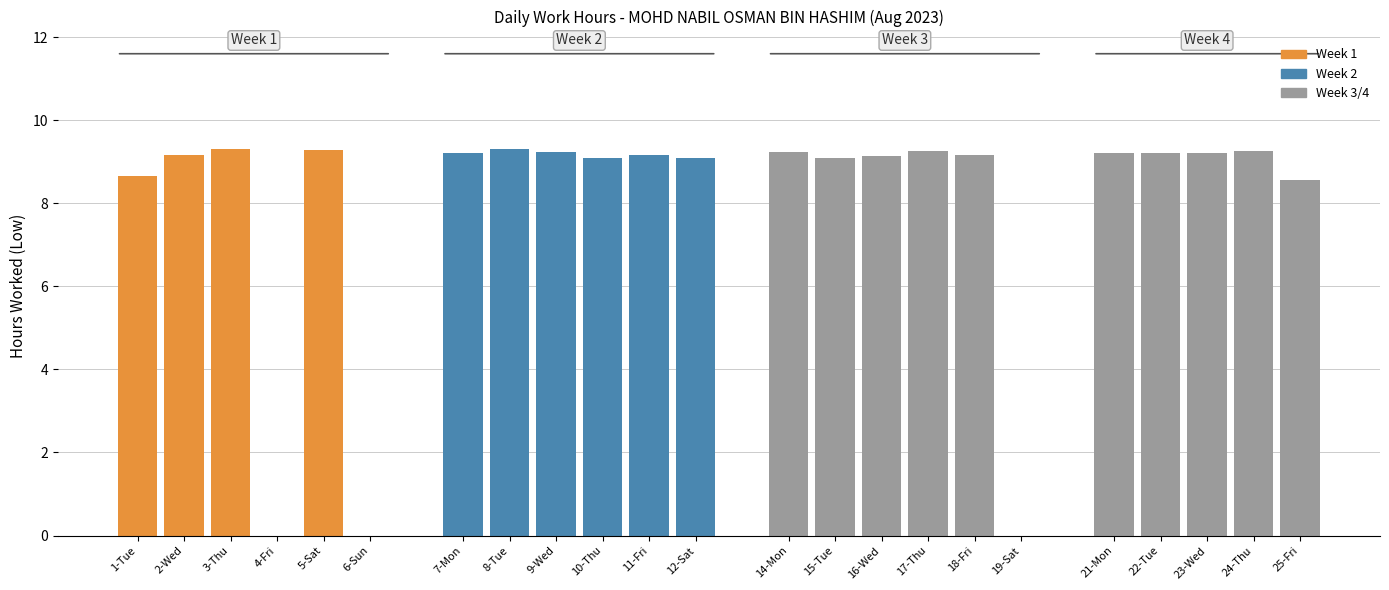

Where does the Week 1 series first go above 9?

2-Wed